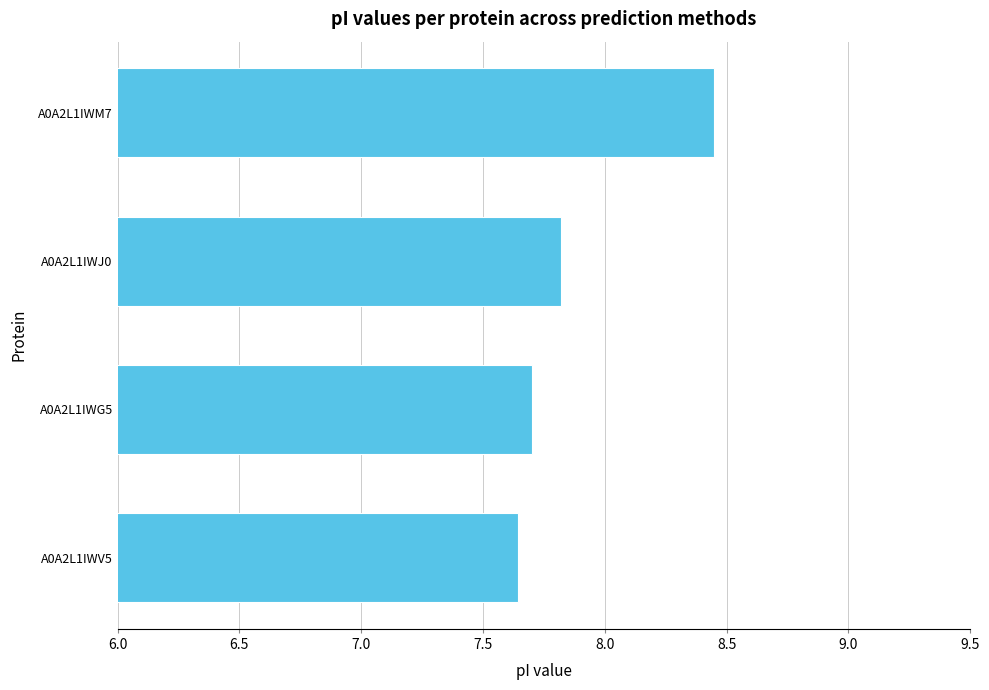

Between A0A2L1IWV5 and A0A2L1IWJ0, which is larger?

A0A2L1IWJ0